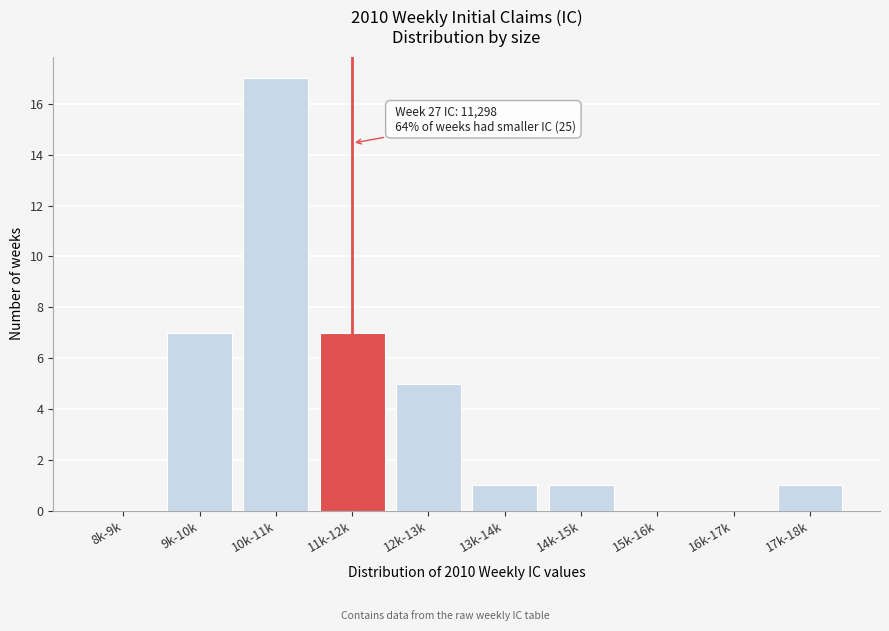

Reading left to right, transcribe all the data shown in this chart.

8k-9k=0	9k-10k=7	10k-11k=17	11k-12k=7	12k-13k=5	13k-14k=1	14k-15k=1	15k-16k=0	16k-17k=0	17k-18k=1